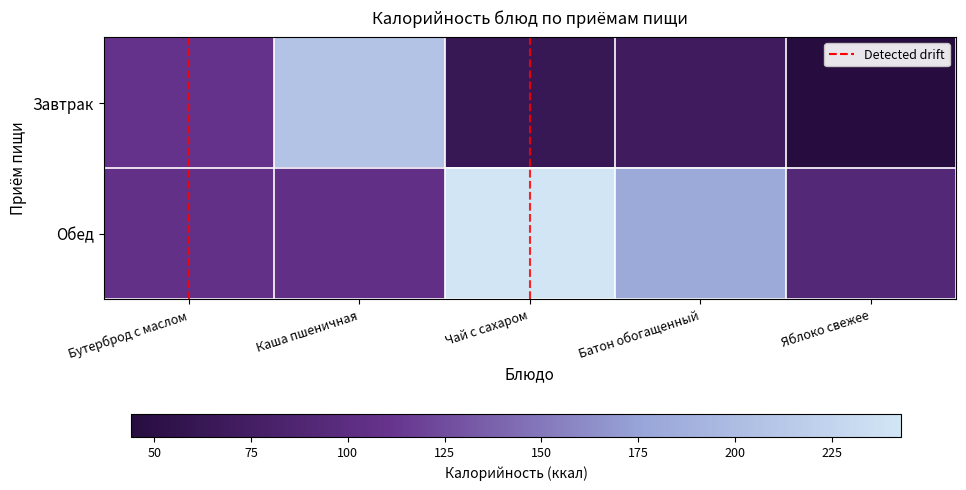

Which has a higher value, Яблоко свежее or Чай с сахаром?

Чай с сахаром